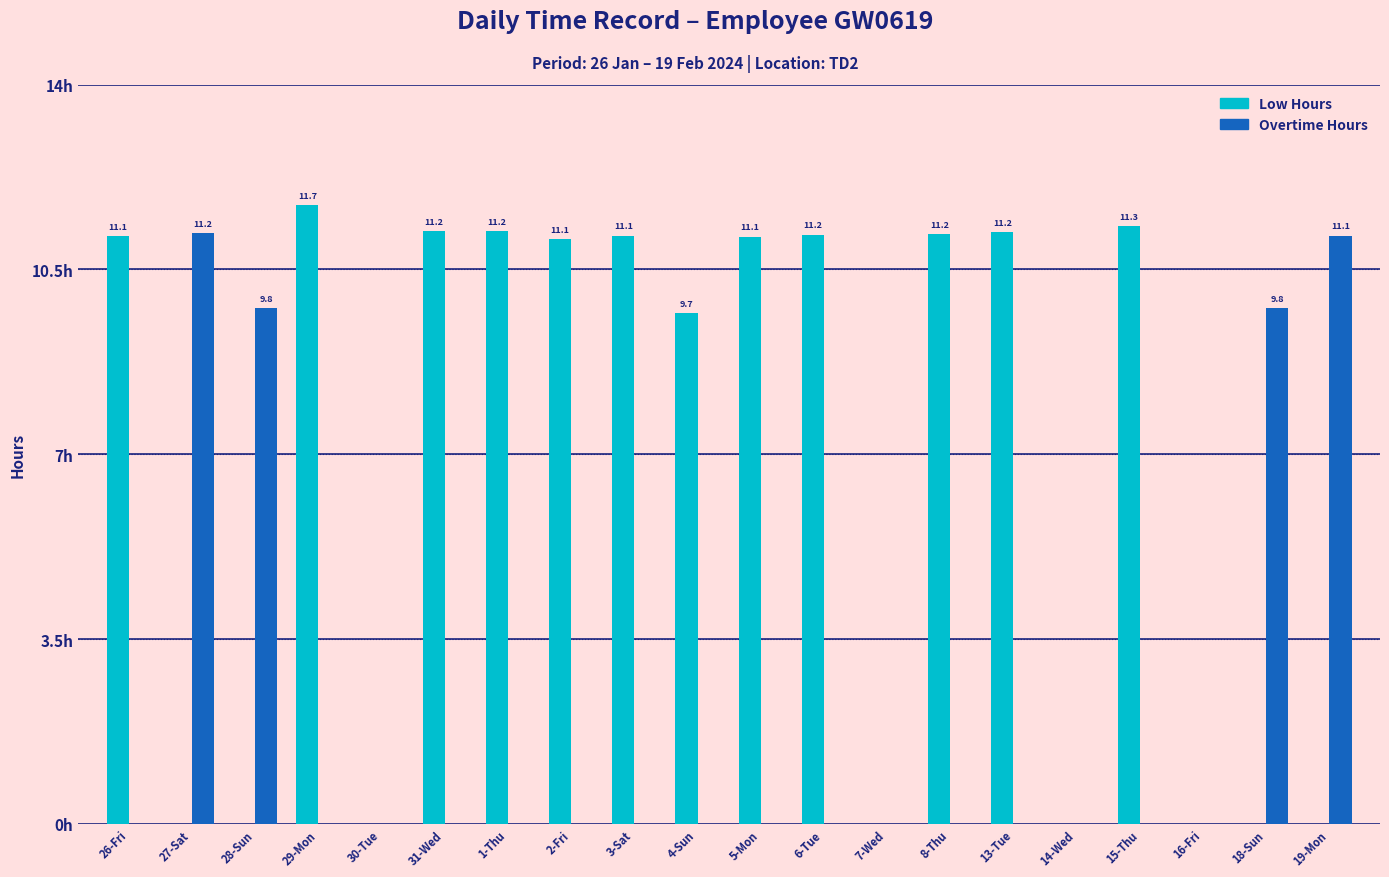

The value of Overtime Hours at 4-Sun is -3.6. True or false?

False